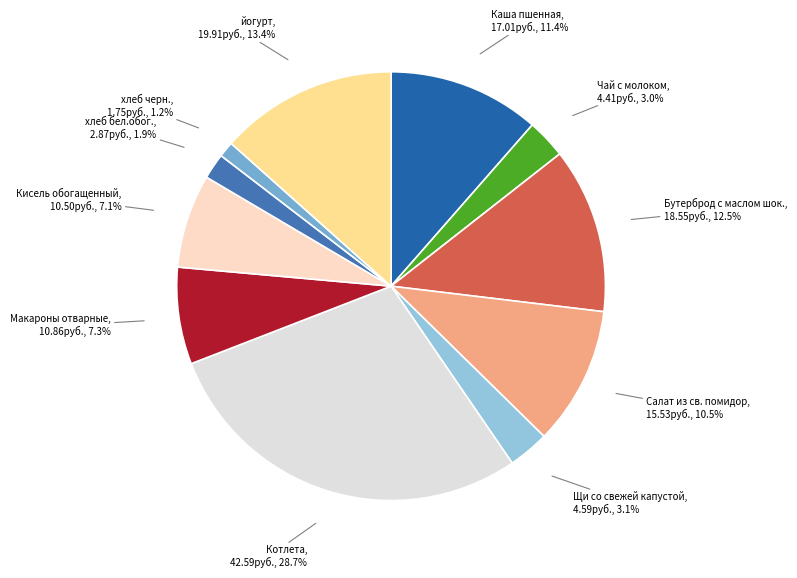

What percentage is the Макароны отварные slice, to the nearest percent?

7%